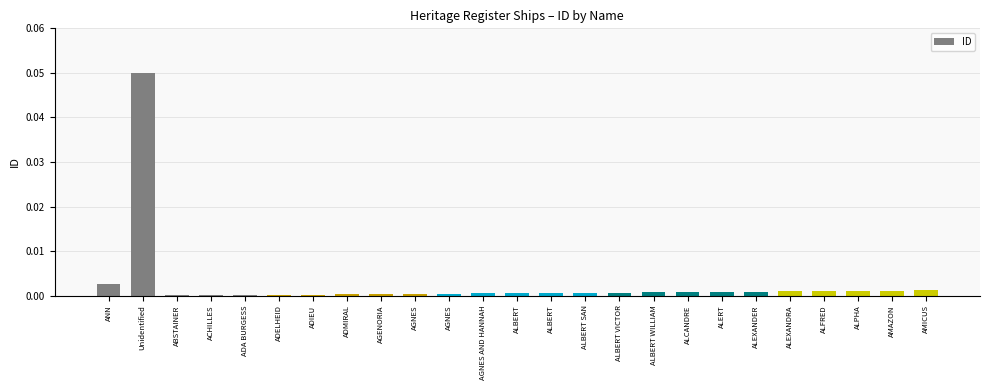

How many distinct data groups are displayed?

1